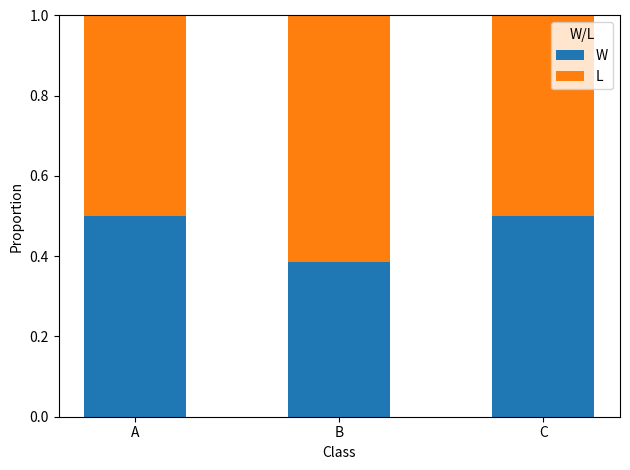

Which category has the lowest value in the W series?

B